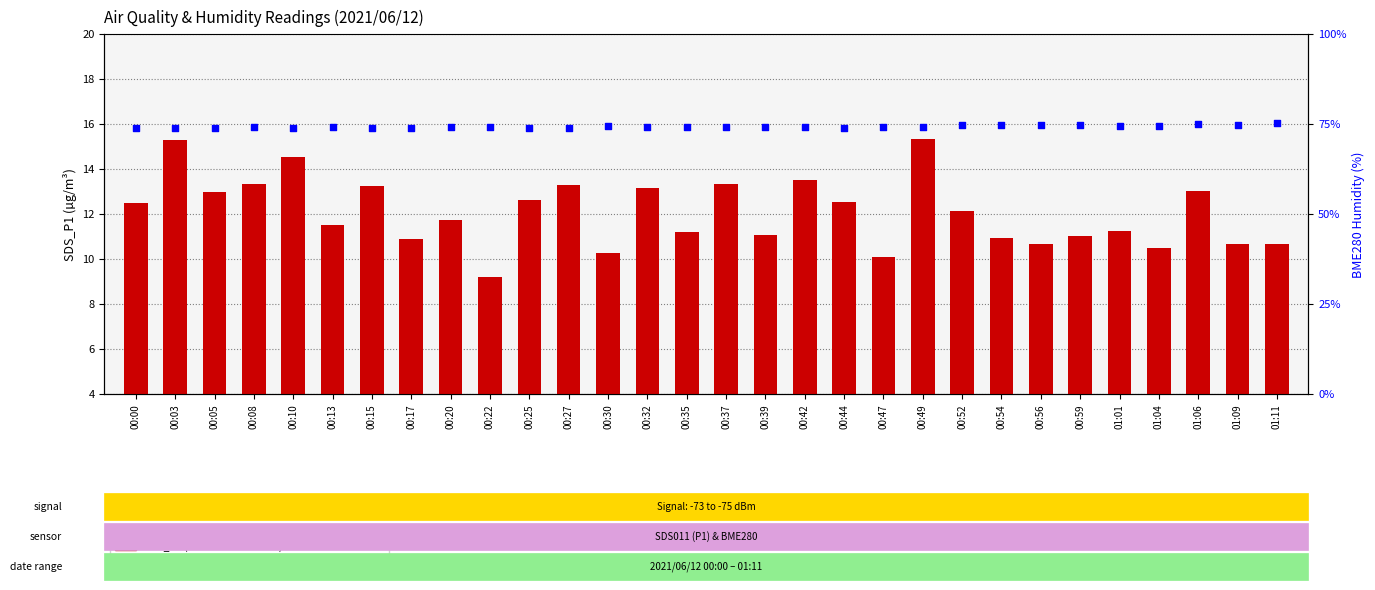

What are all the series names shown in the legend?

SDS_P1 (transformed count), BME280 Humidity (percentile rank)